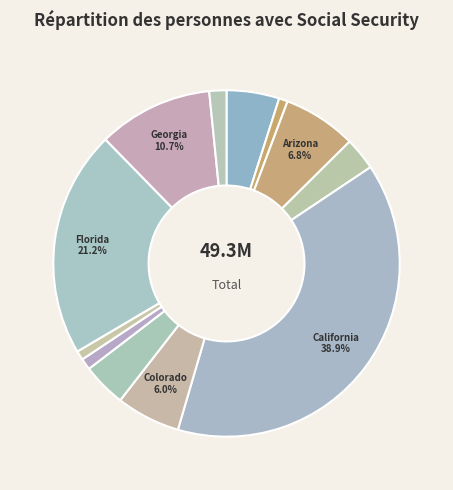

Count the number of slices in the pie.

12